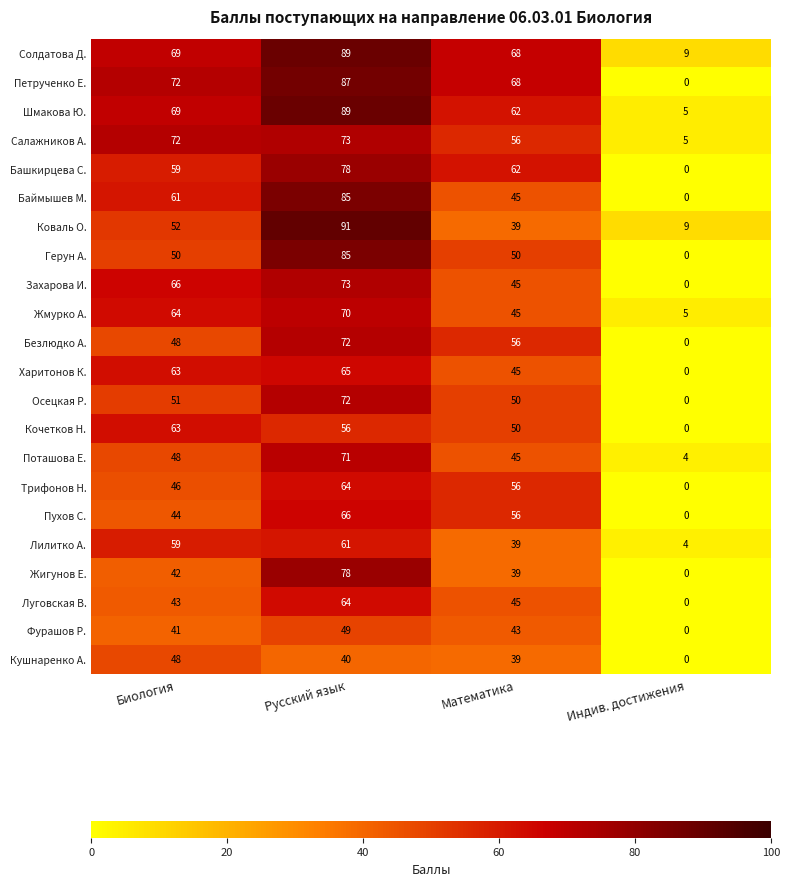

True or false: Башкирцева С. has a value of 98 at Математика.

False